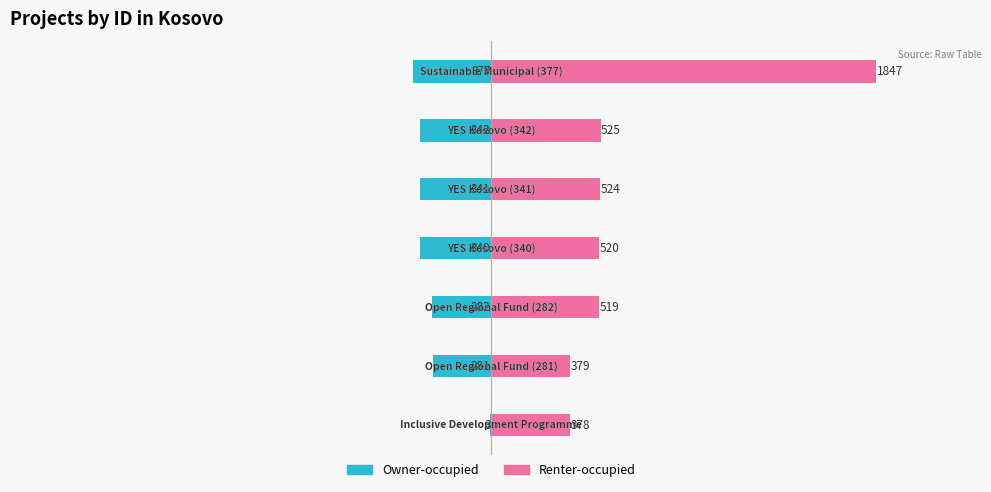

Which series changed the most between 3 and 4?

Renter-occupied